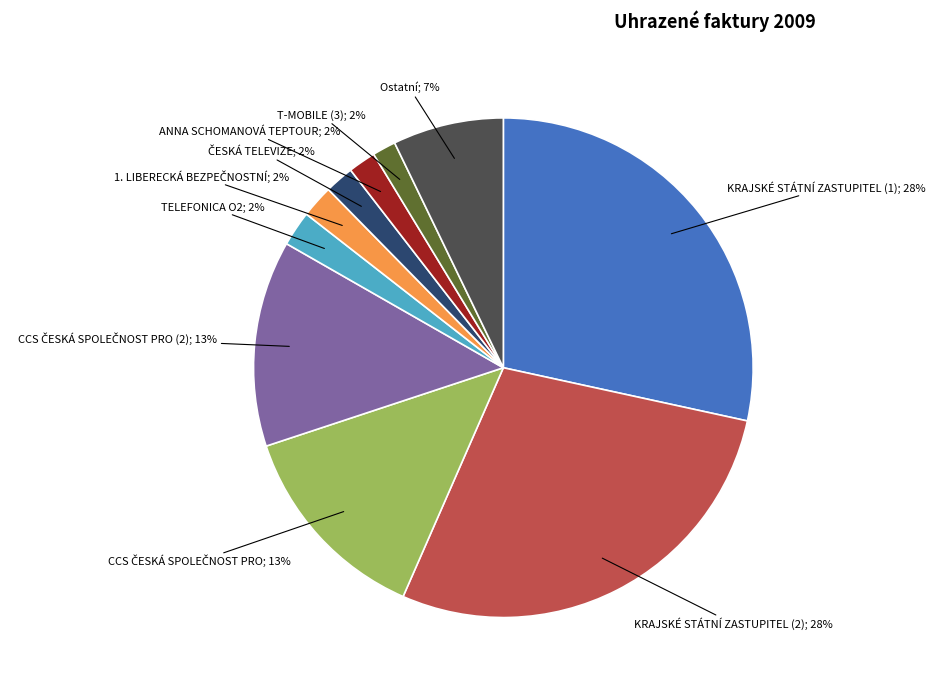

To the nearest percent, what is the average slice percentage?

10%